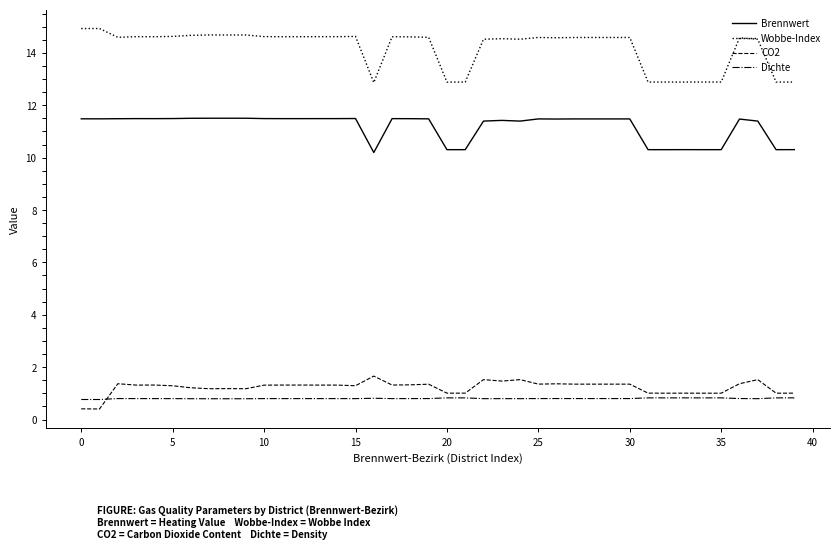

Rank the series by their maximum value, from highest to lowest.

Wobbe-Index, Brennwert, CO2, Dichte